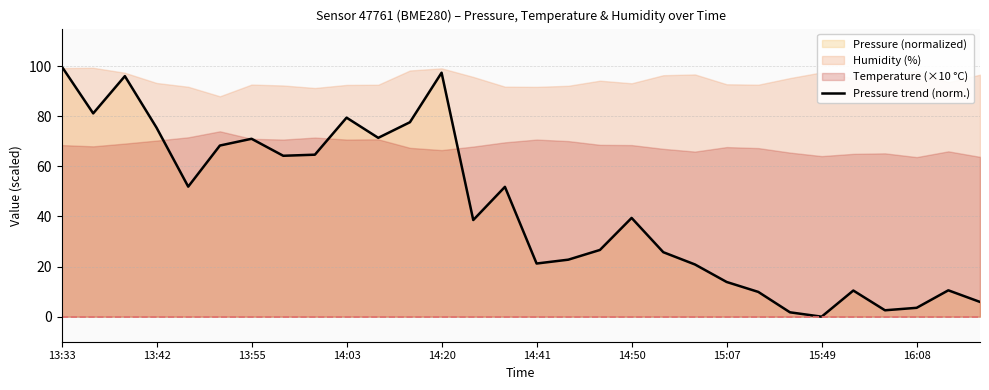

Reading right to left, extract all data points from this chart.

5.9	10.5	3.5	2.6	10.4	0.0	1.7	9.9	13.9	20.8	25.7	39.4	26.6	22.8	21.2	51.8	38.6	97.4	77.6	71.4	79.4	64.7	64.2	71.0	68.3	51.9	75.4	96.0	81.2	100.0